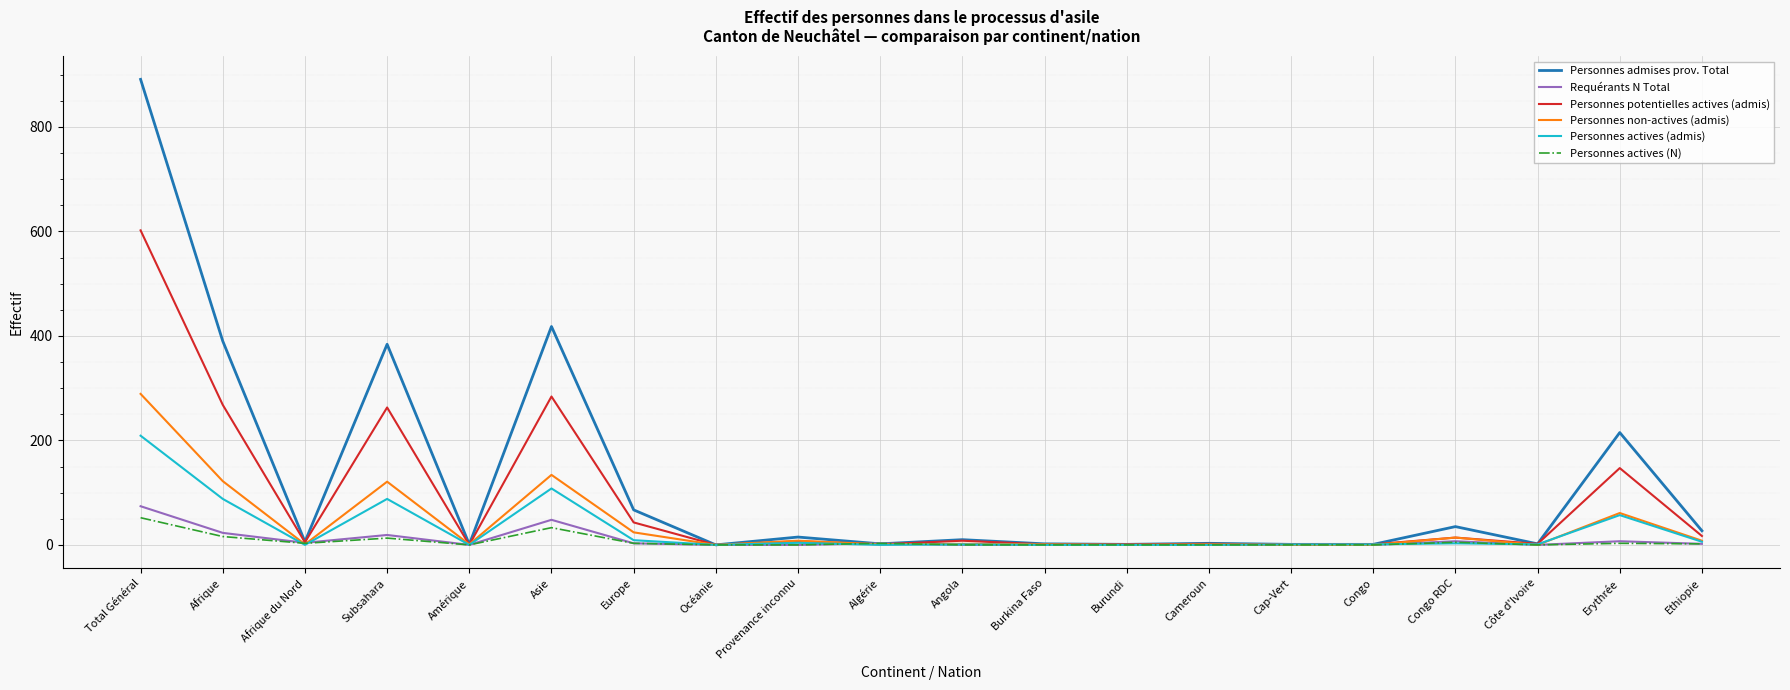

What position from the left is Provenance inconnu?

9